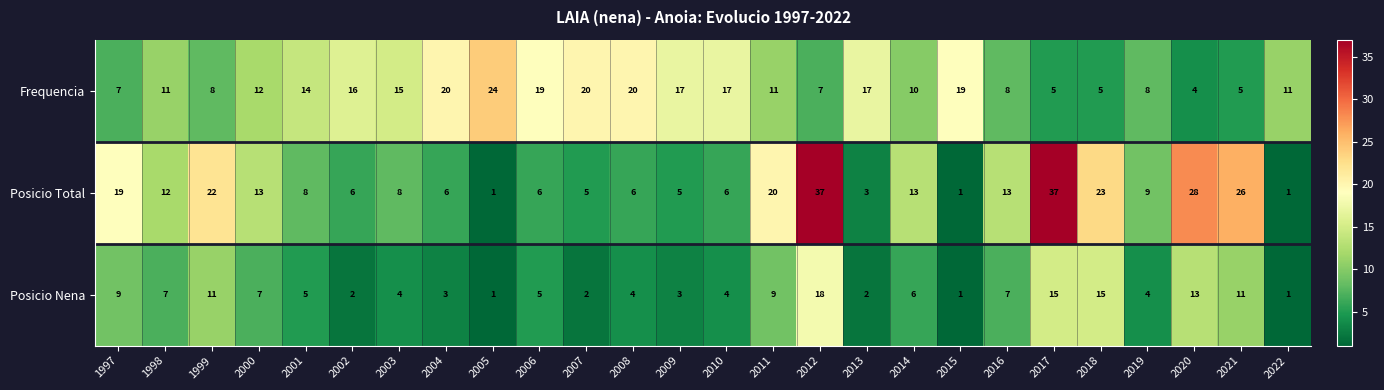

What is the greatest value displayed?

37